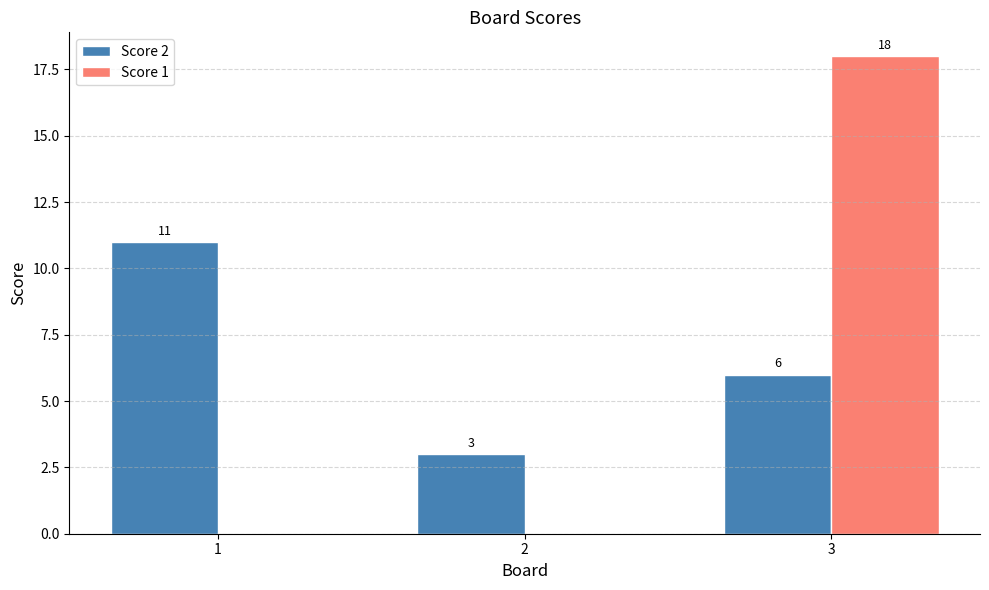

What is the sum of the Score 1 values at 1 and 3?

18